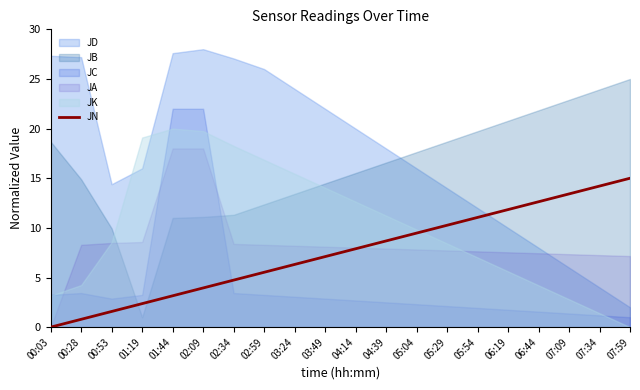

Count the number of categories in the chart.

20